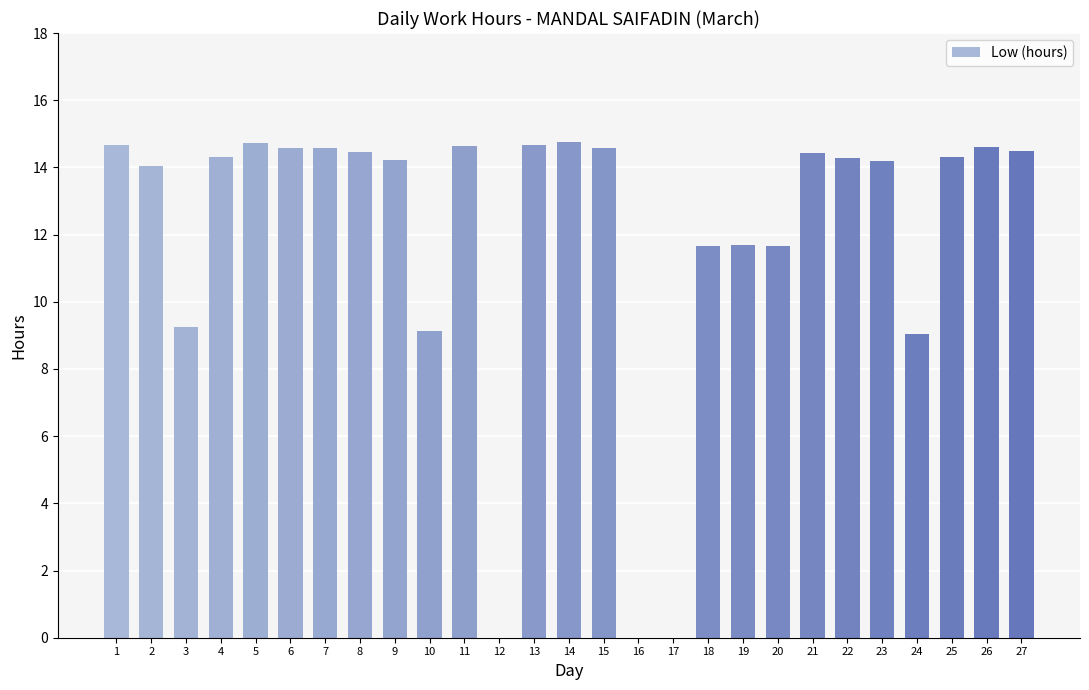

What is the sum of all values?

323.0